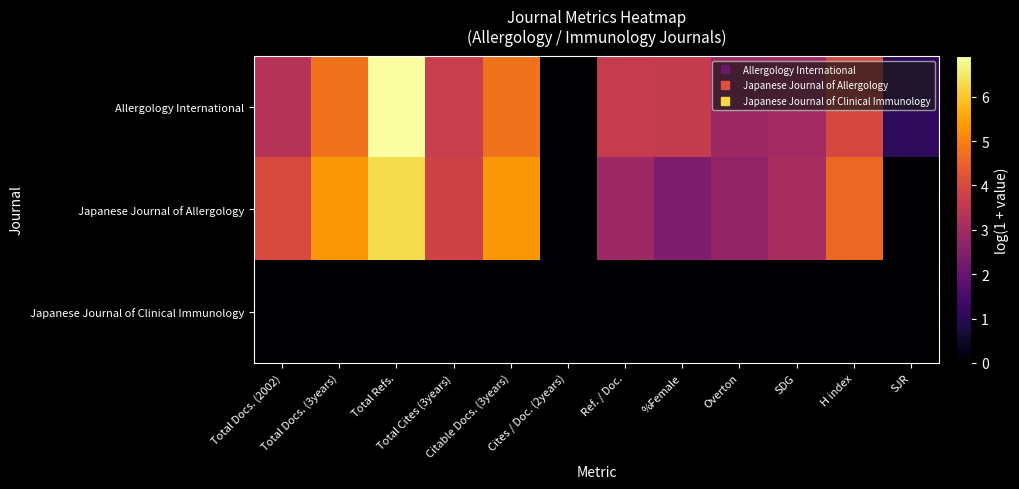

How many distinct data groups are displayed?

3